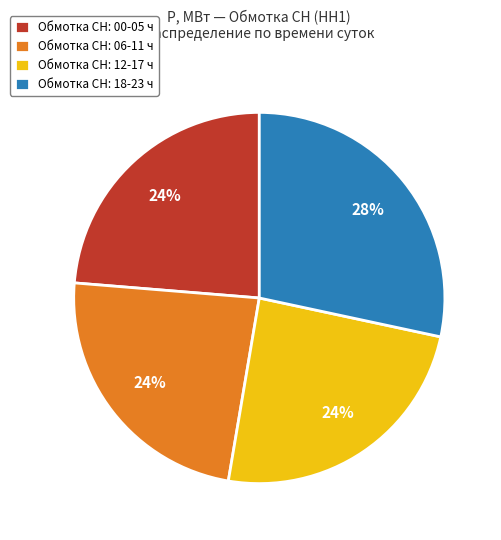

To the nearest percent, what is the average slice percentage?

25%